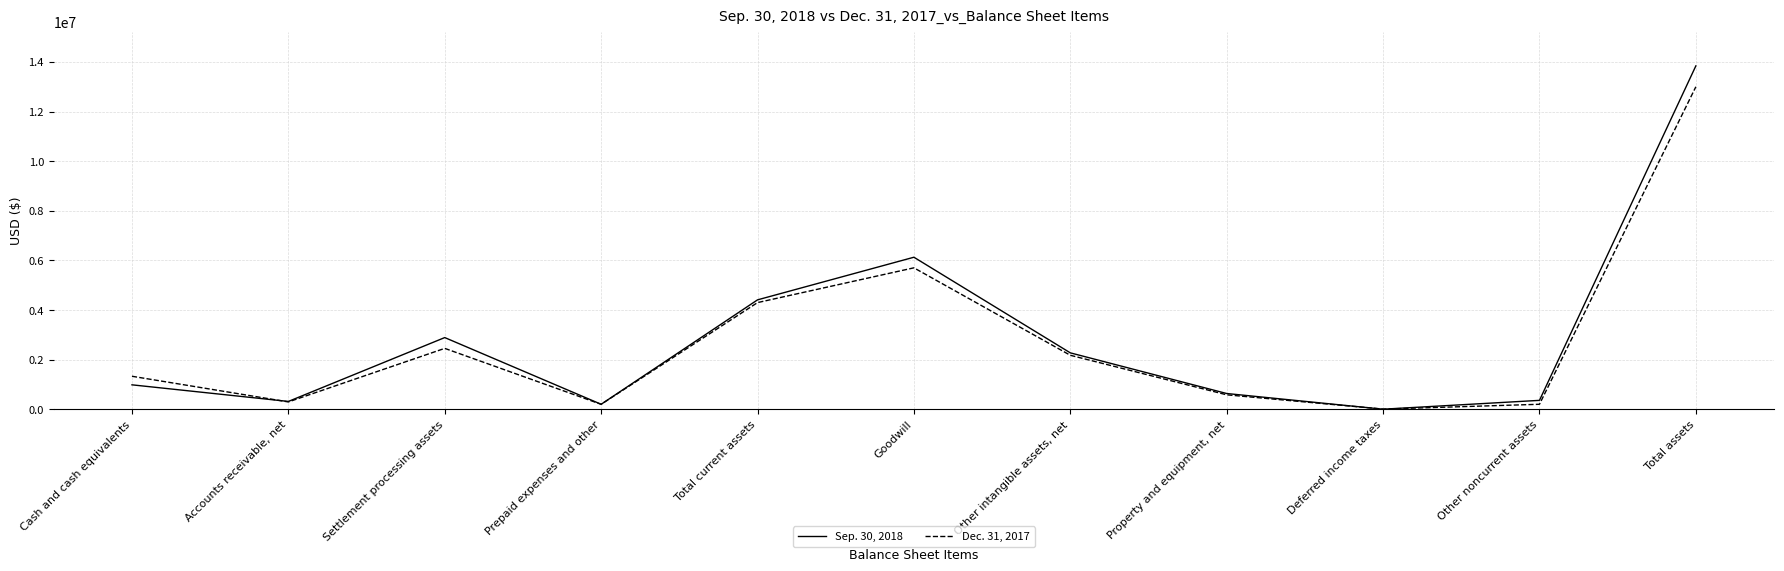

What is the sum of all Sep. 30, 2018 values?

32092462